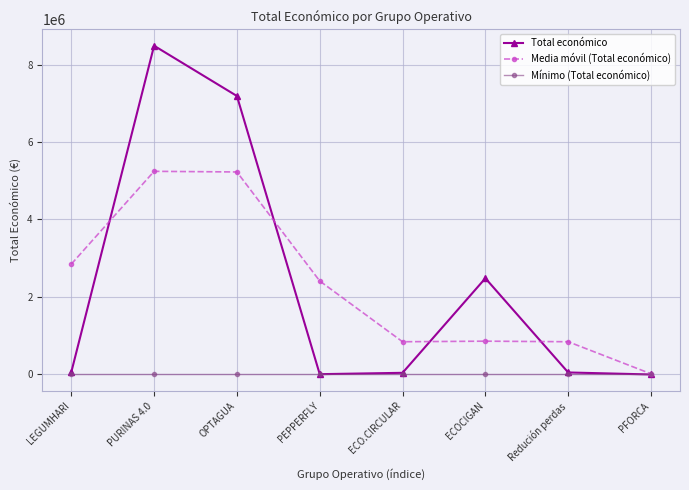

What is the sum of the Total económico values at ECO.CIRCULAR and OPTAGUA?

7230498.0